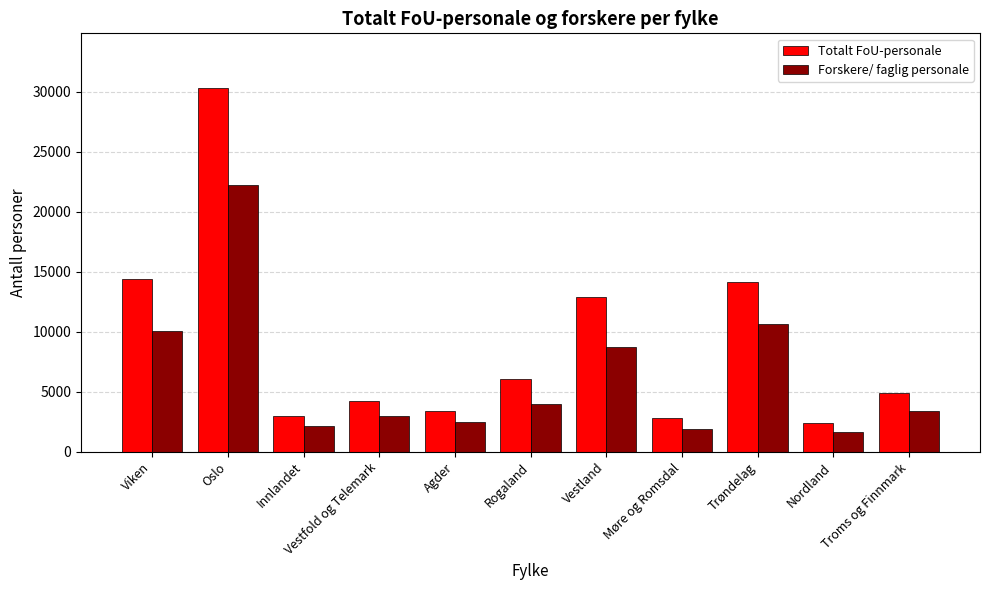

Where does the Totalt FoU-personale series first go above 4931?

Viken